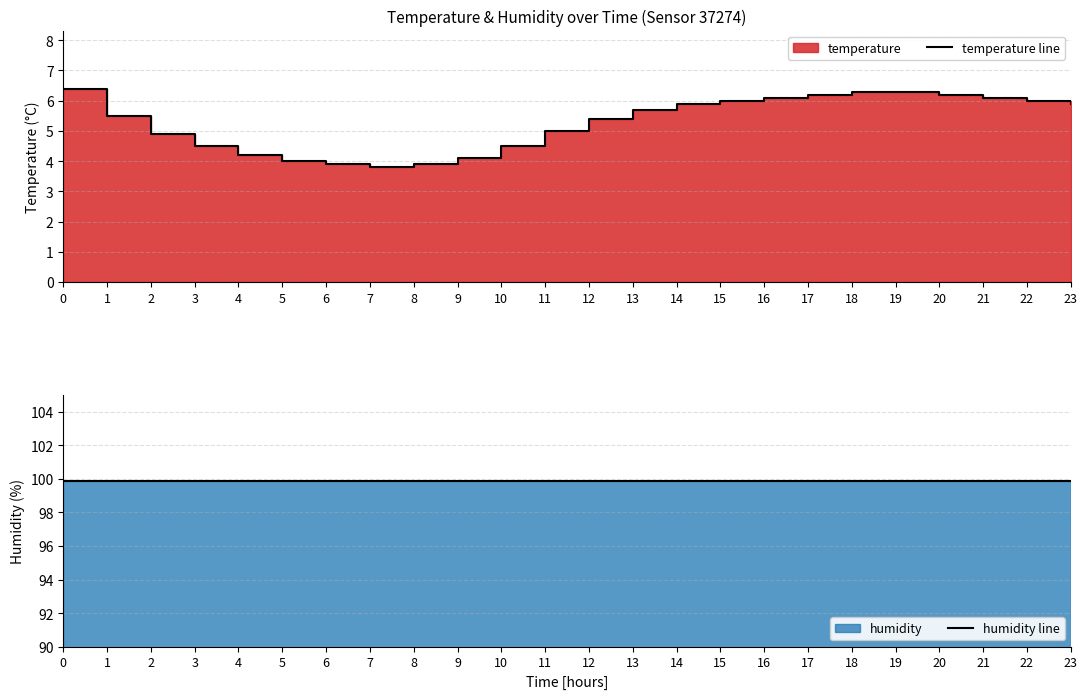

Rank the series by their average value, from lowest to highest.

temperature line, humidity line